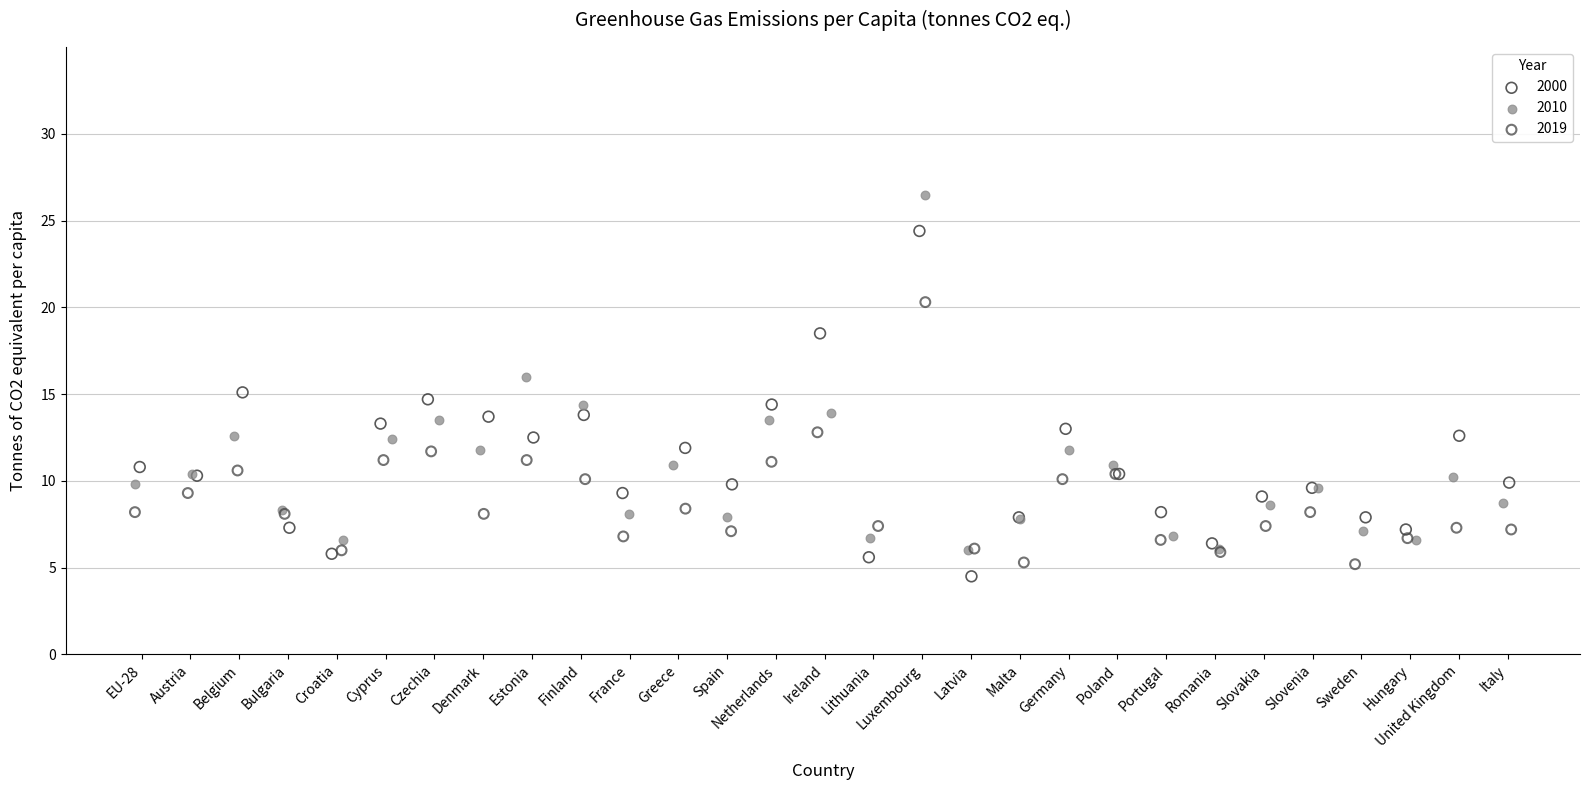

Which series has the widest spread of Y values?

2010